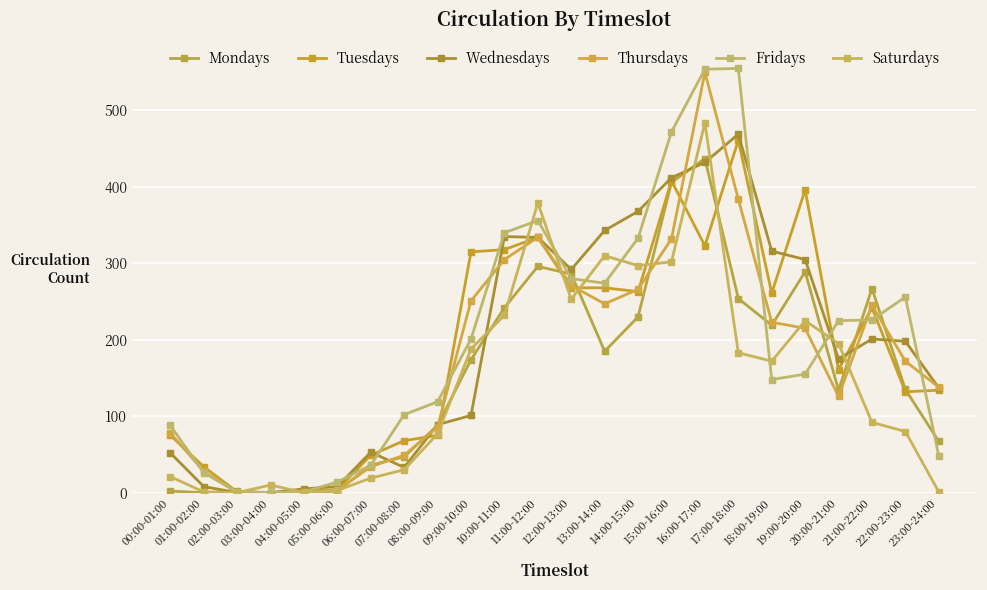

What is the label of the 5th point from the left?

04:00-05:00